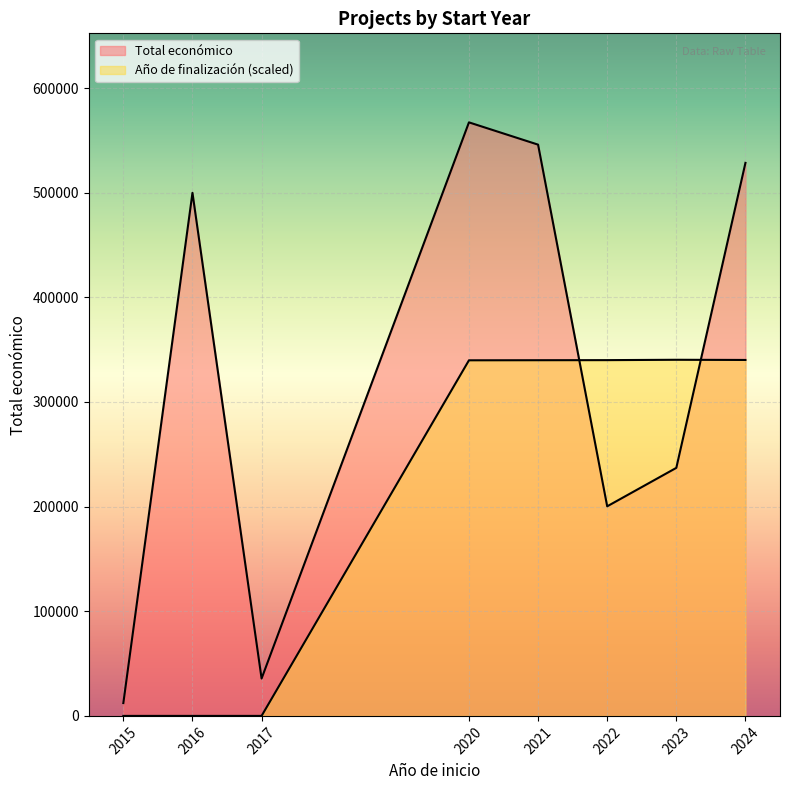

What are all the series names shown in the legend?

Total económico, Año de finalización